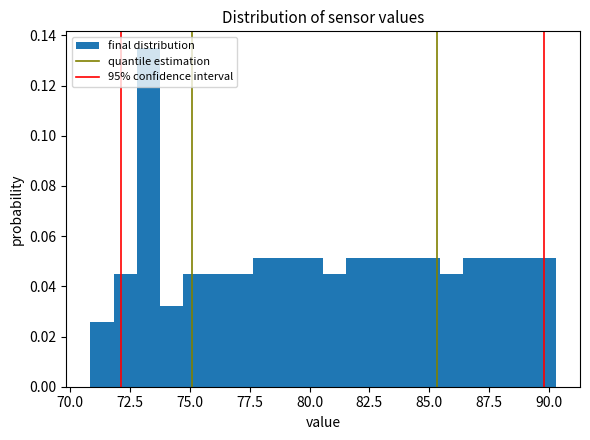

Around what value on the x-axis is the tallest bar? Give the approximate position of its centre, as read against the axis.

73.5